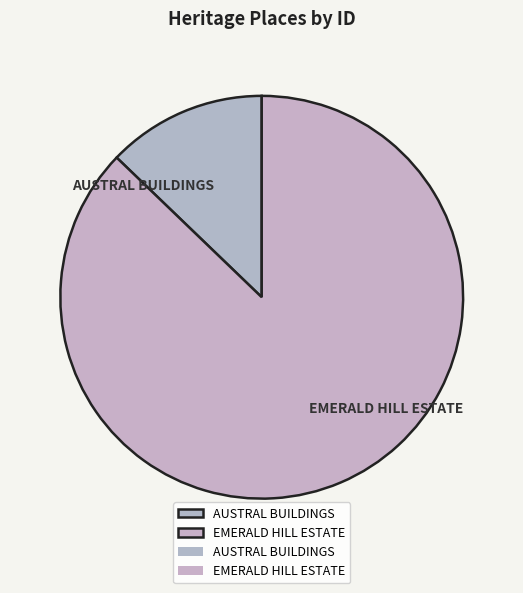

True or false: EMERALD HILL ESTATE accounts for 99% of the total.

False